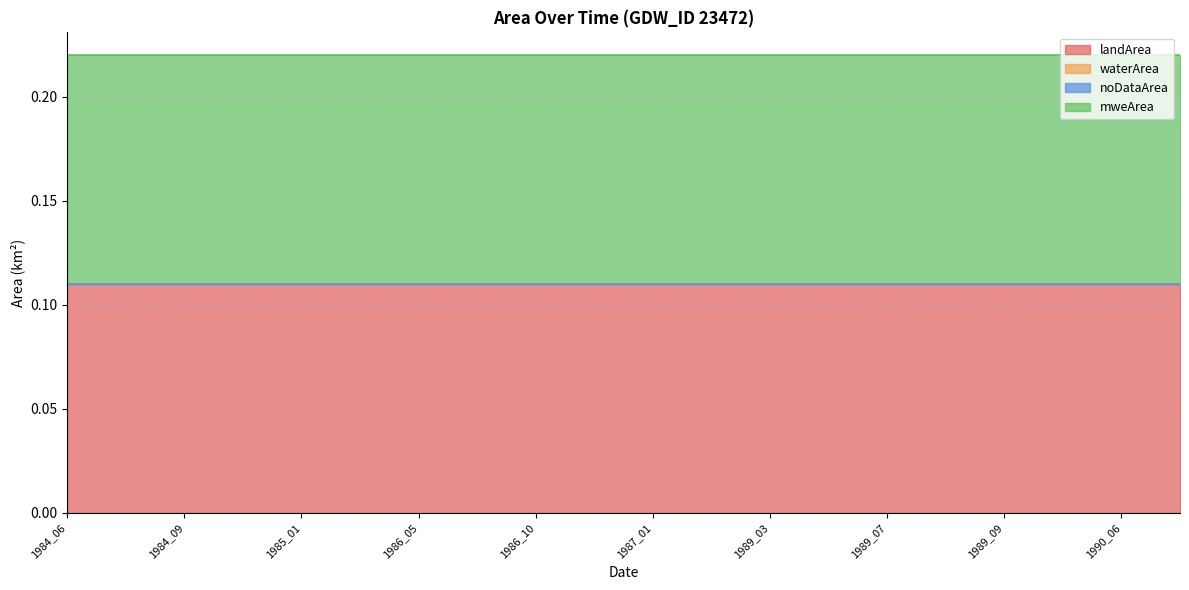

List the labels in order of landArea value, smallest first.

1984_06, 1984_08, 1984_09, 1984_12, 1985_01, 1986_04, 1986_05, 1986_08, 1986_10, 1986_12, 1987_01, 1987_02, 1989_03, 1989_06, 1989_07, 1989_08, 1989_09, 1990_03, 1990_06, 1990_07